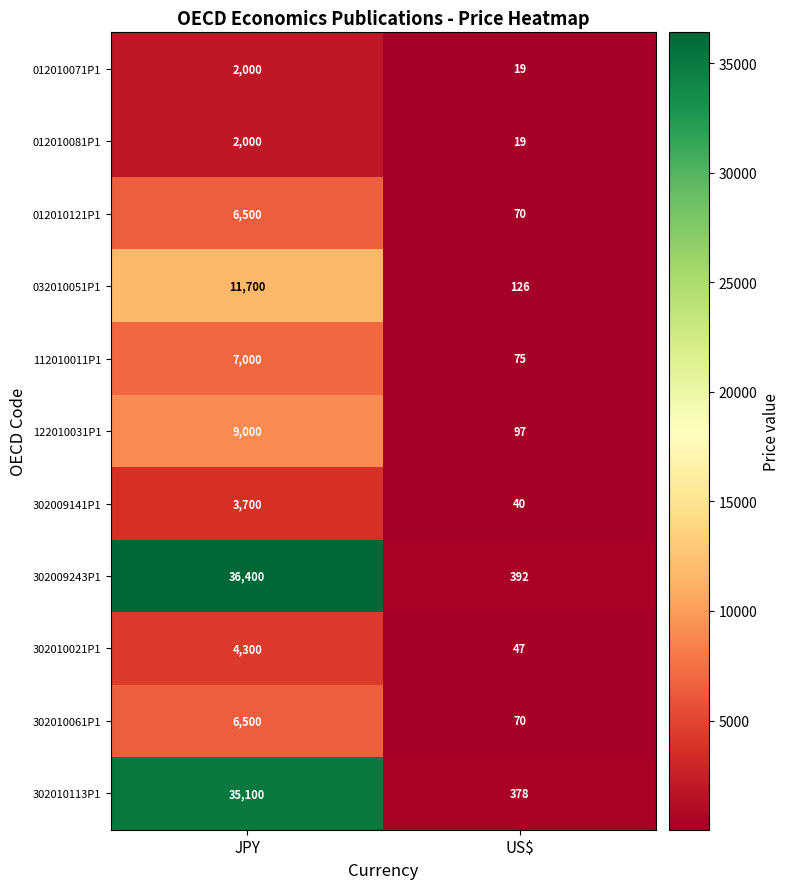

The value of 302010113P1 at JPY is 35100. True or false?

True